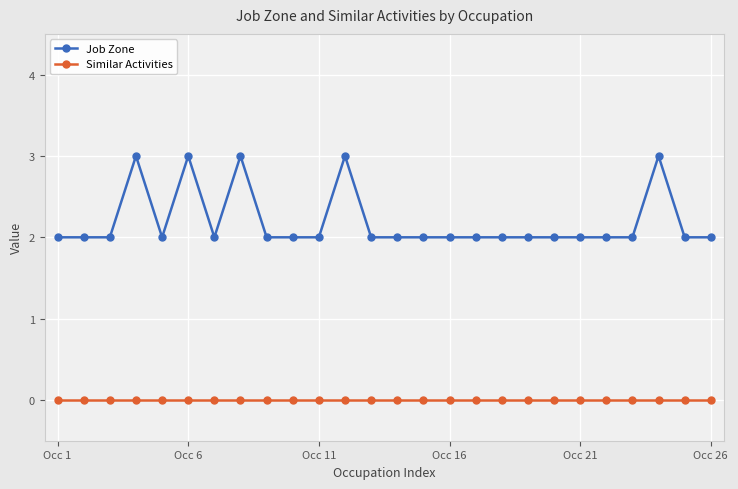

What are all the series names shown in the legend?

Job Zone, Similar Activities